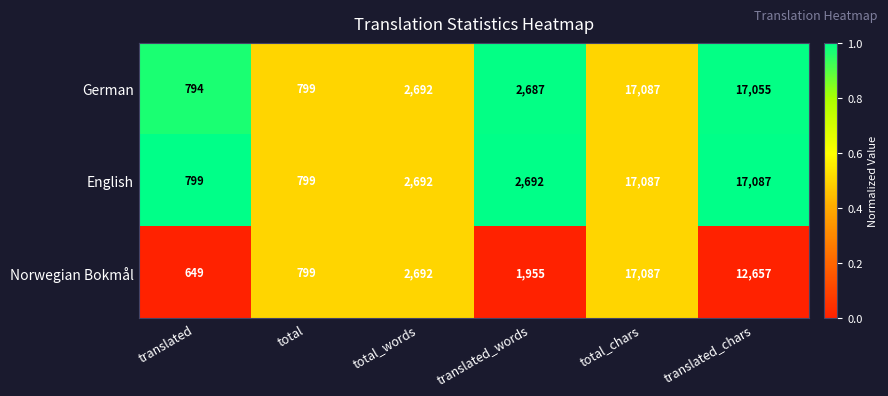

Which category has the highest value in the Norwegian Bokmål series?

total_chars